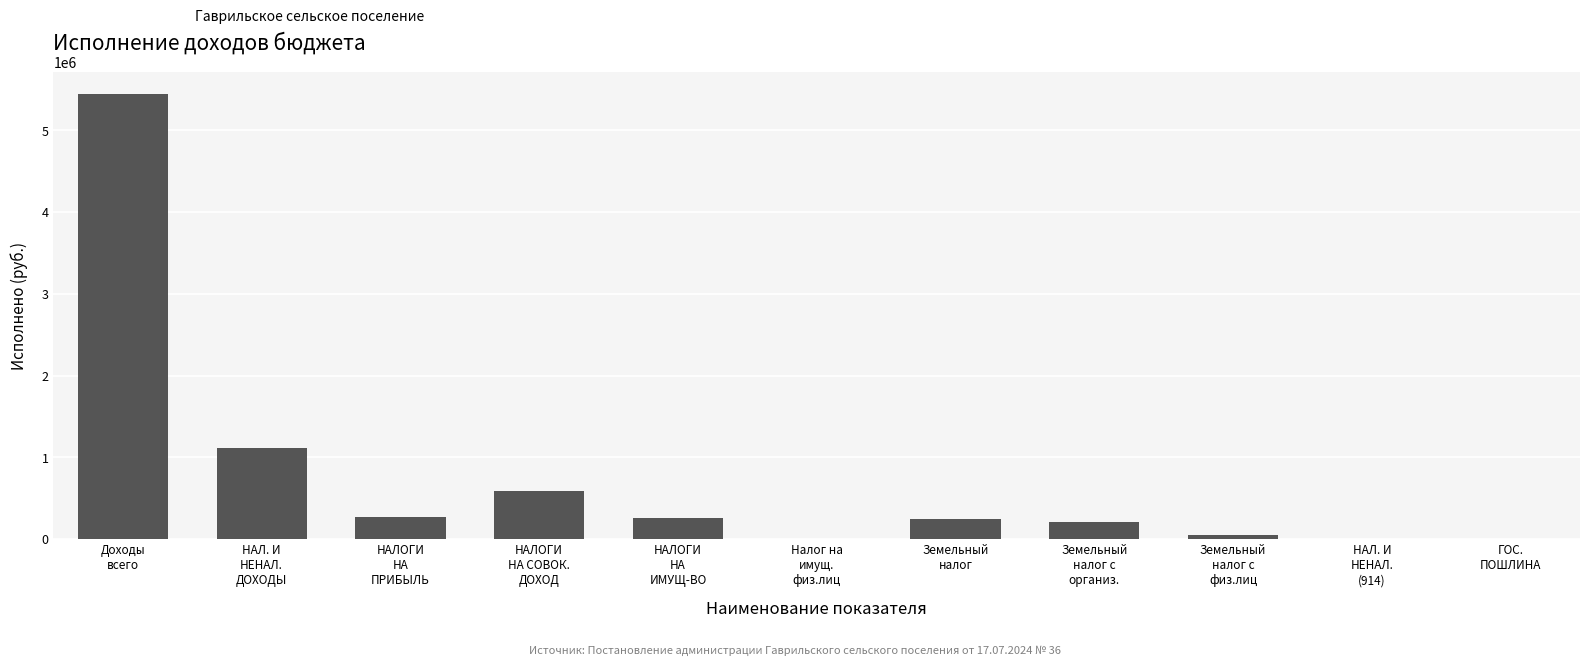

What is the sum of all values?

8190398.5